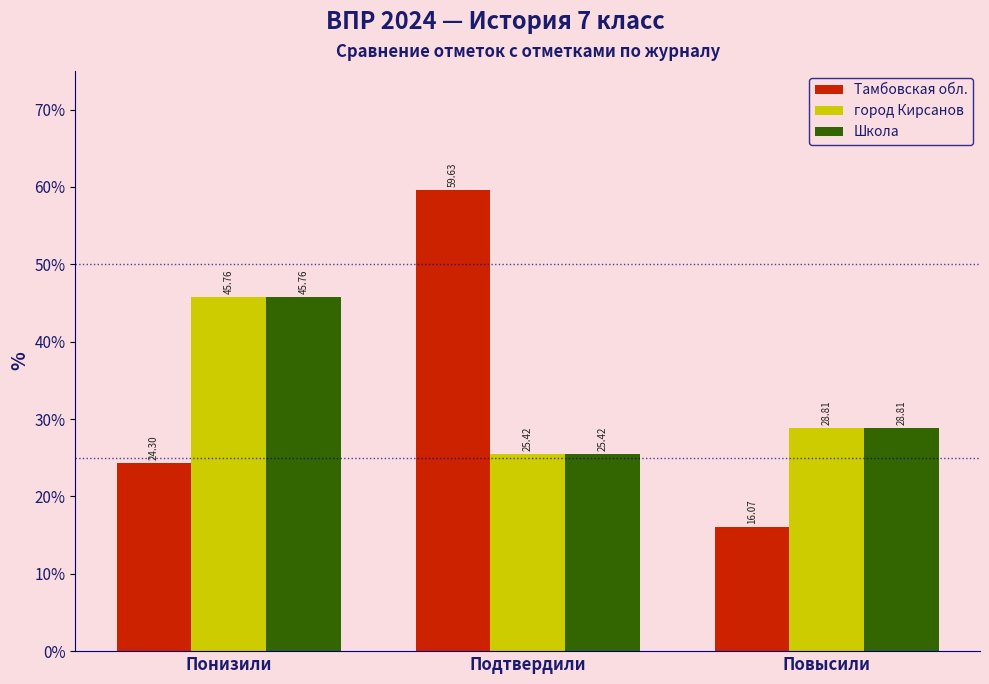

What is the total value across all series at Понизили?

115.8